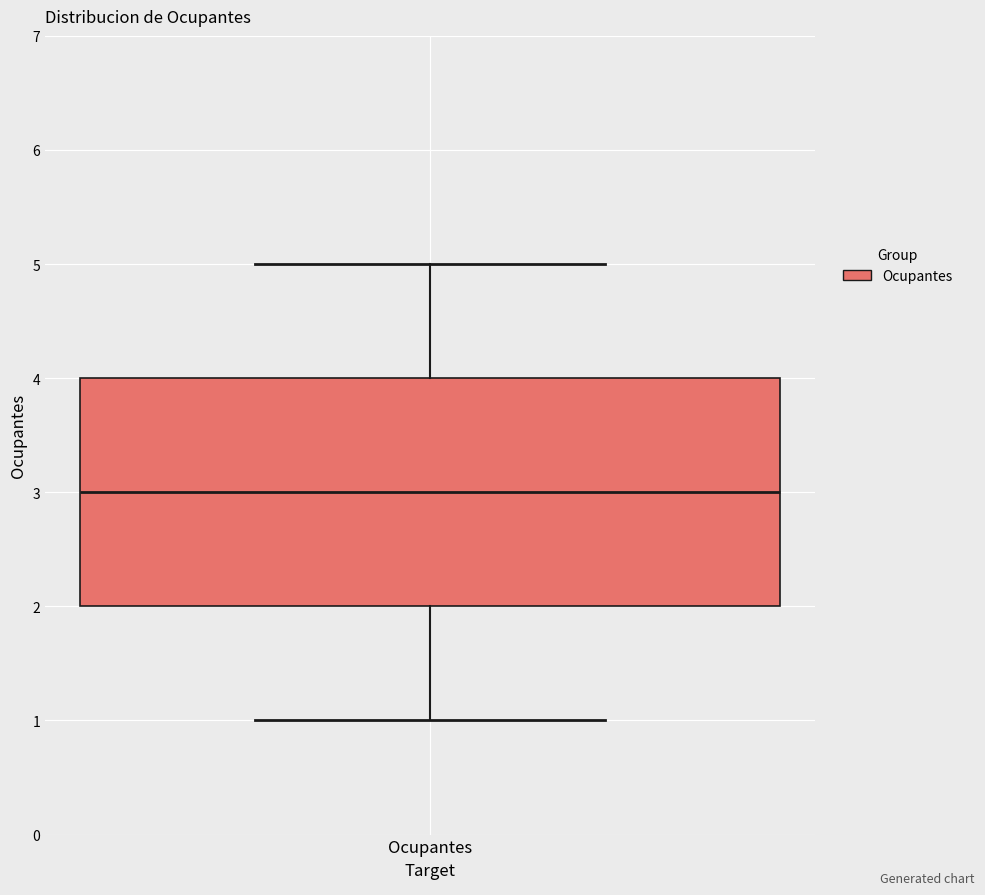

Where does the upper whisker of the box for Ocupantes end on the y-axis? The values are not printed on the chart, so give them approximately, as read against the axis.

5